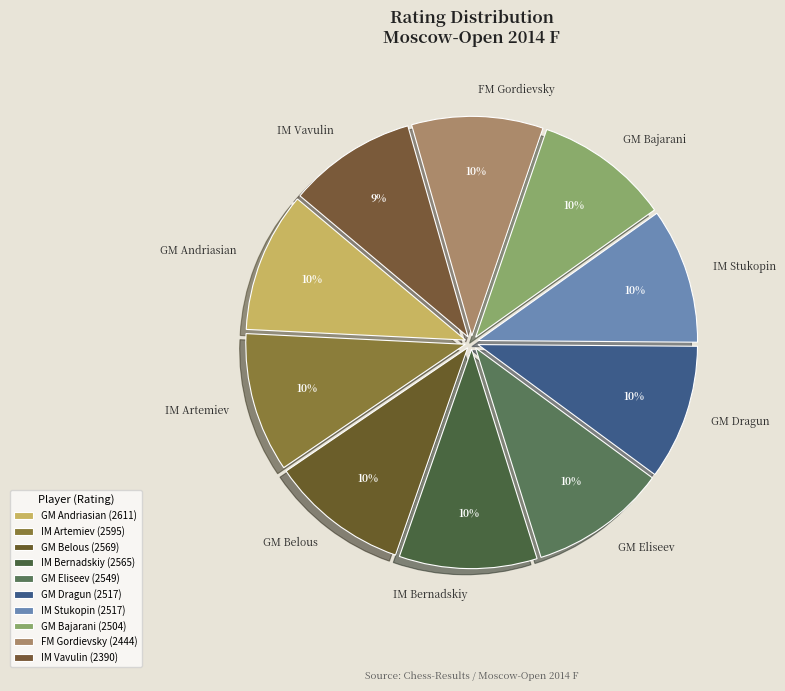

Count the number of slices in the pie.

10